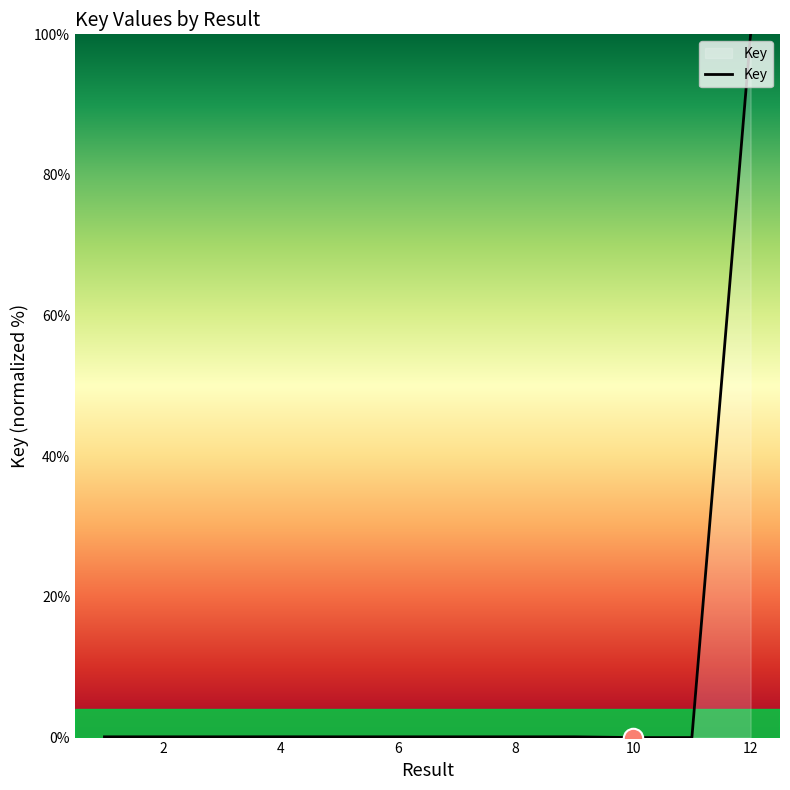

What is the greatest value displayed?

100.0